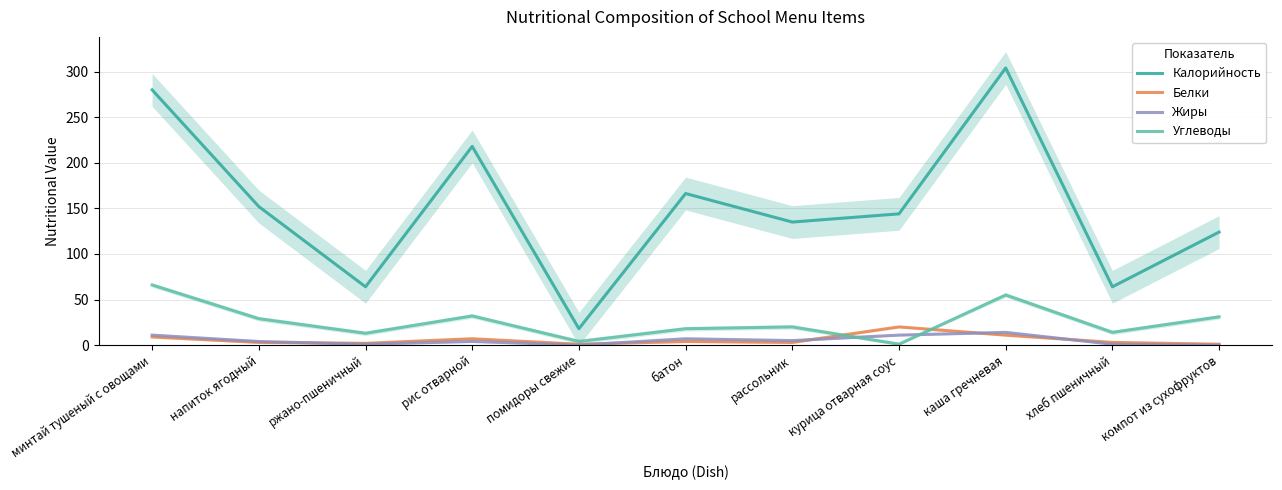

Is the value of Калорийность at курица отварная соус greater than the value of Углеводы at хлеб пшеничный?

Yes